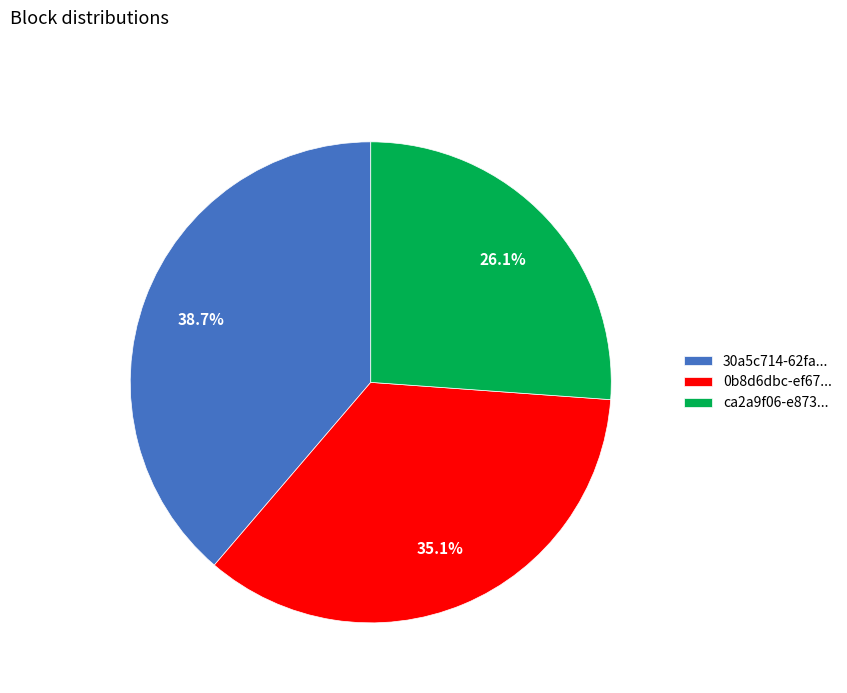

What is the ratio of the value at 30a5c714-62fa... to the value at ca2a9f06-e873...?

1.5